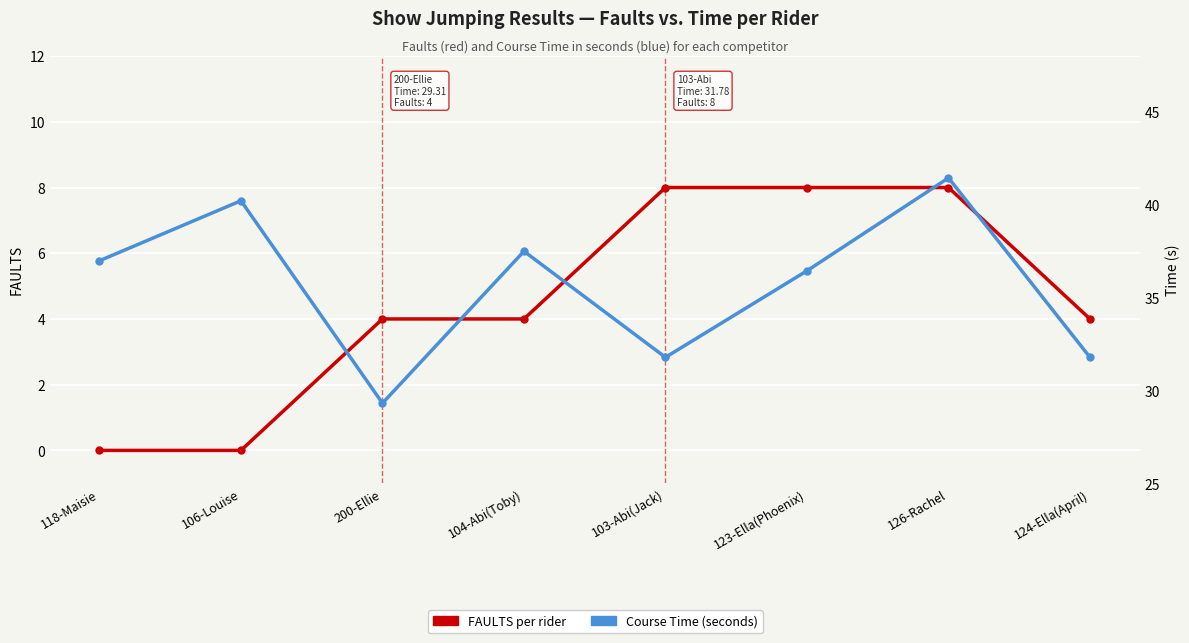

At how many categories does at least one series exceed 6?

8